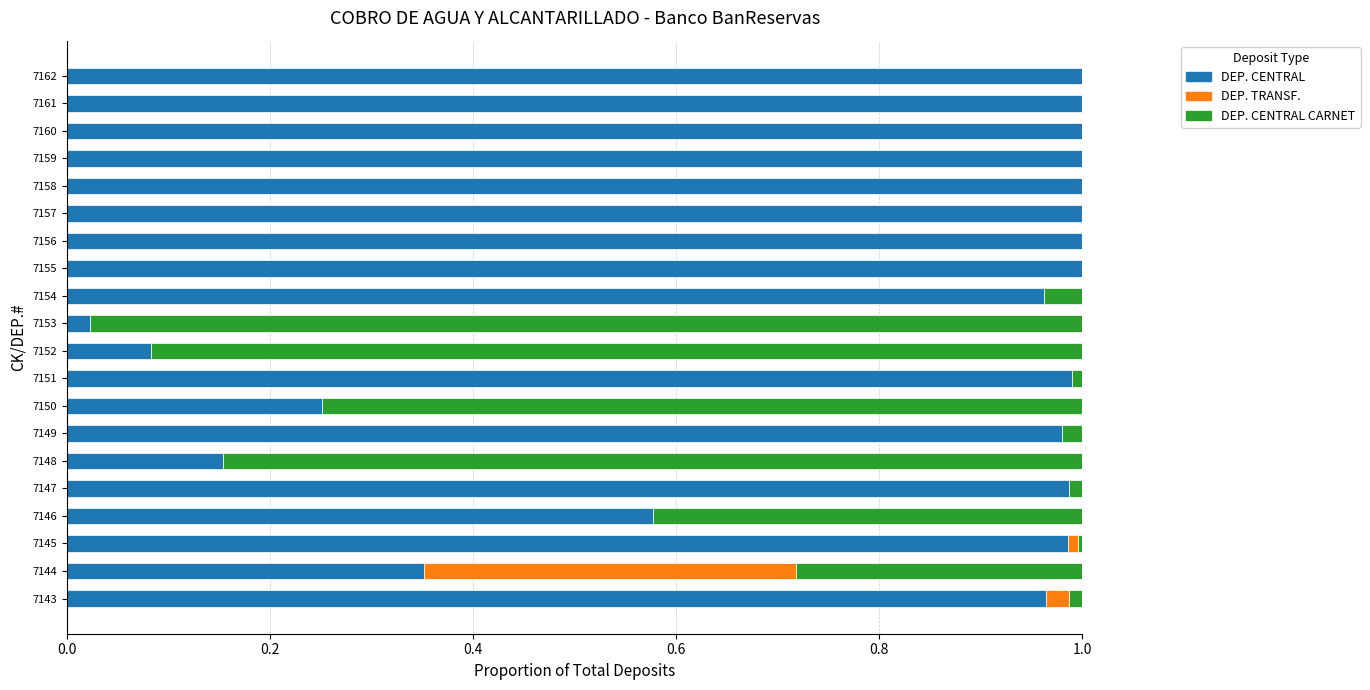

The value of DEP. CENTRAL at 7153 is 0.0. True or false?

True